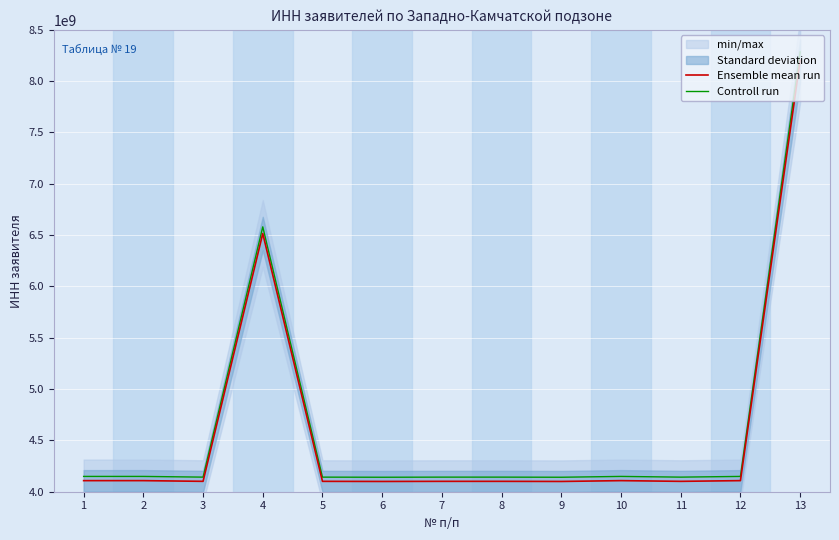

True or false: Ensemble mean run has a value of 6515003317.0 at 4.

True